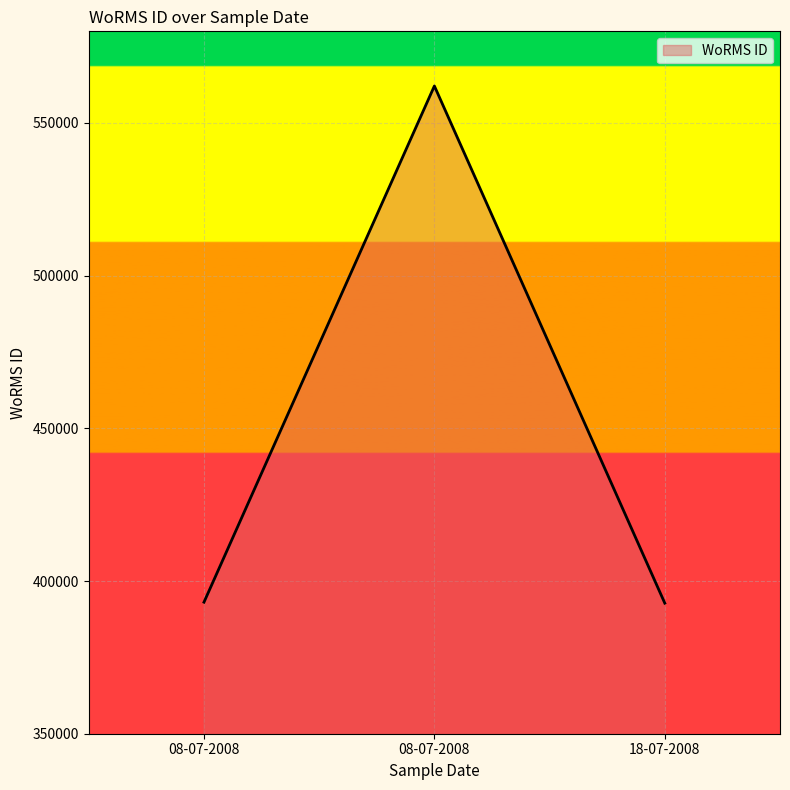

What is the maximum value shown in the chart?

562106